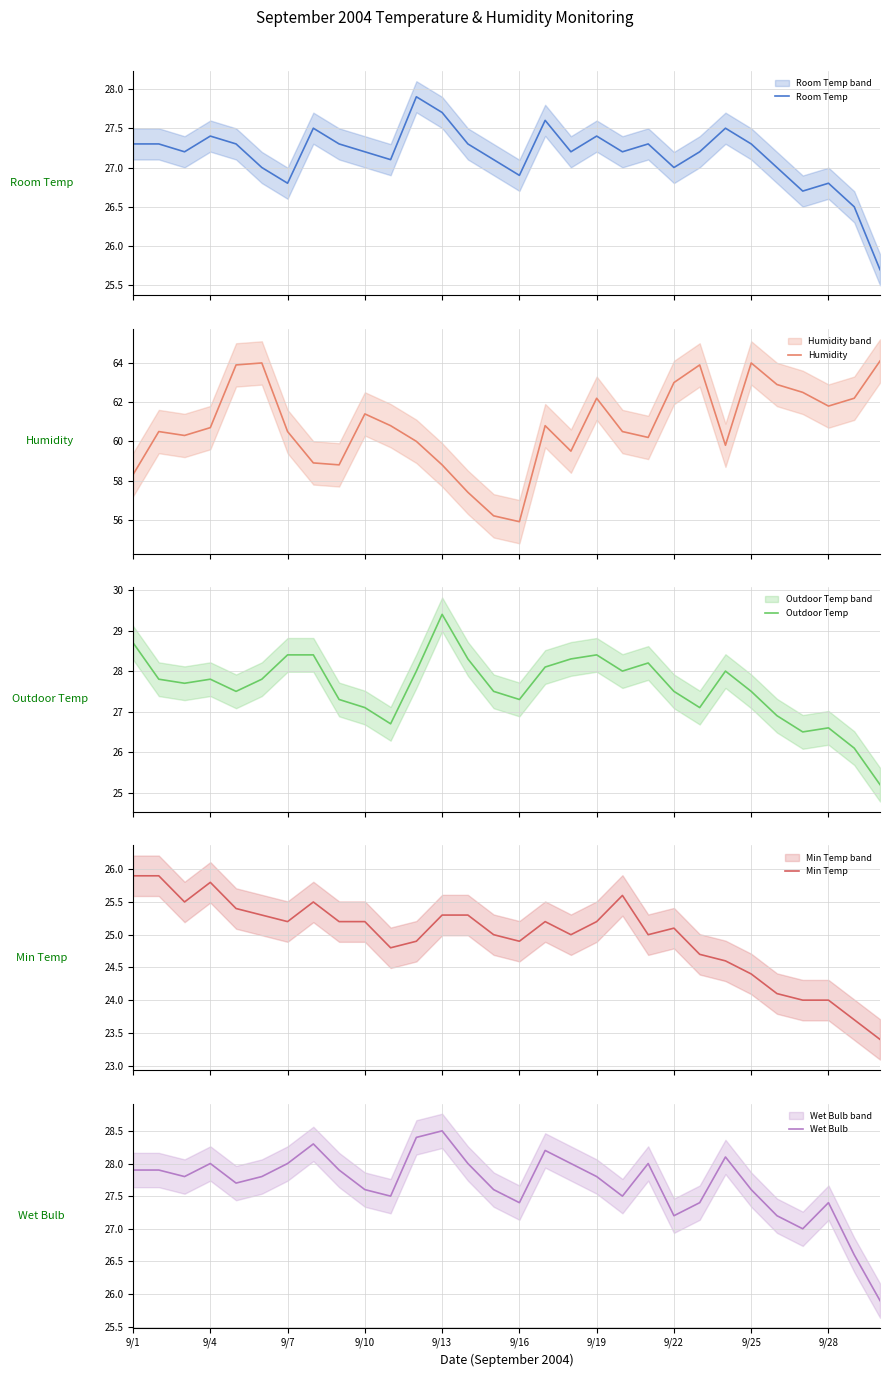

What is the lowest value of the Min Temp series?

23.4